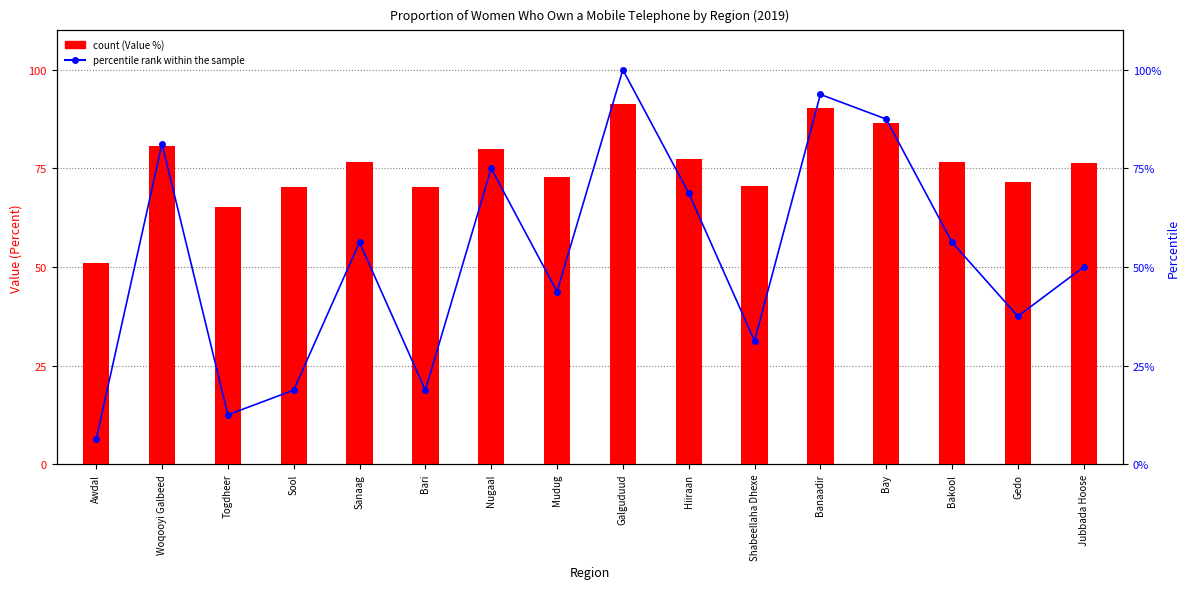

Is the value of Value (Percent) at Togdheer greater than the value of percentile rank within the sample at Sool?

Yes